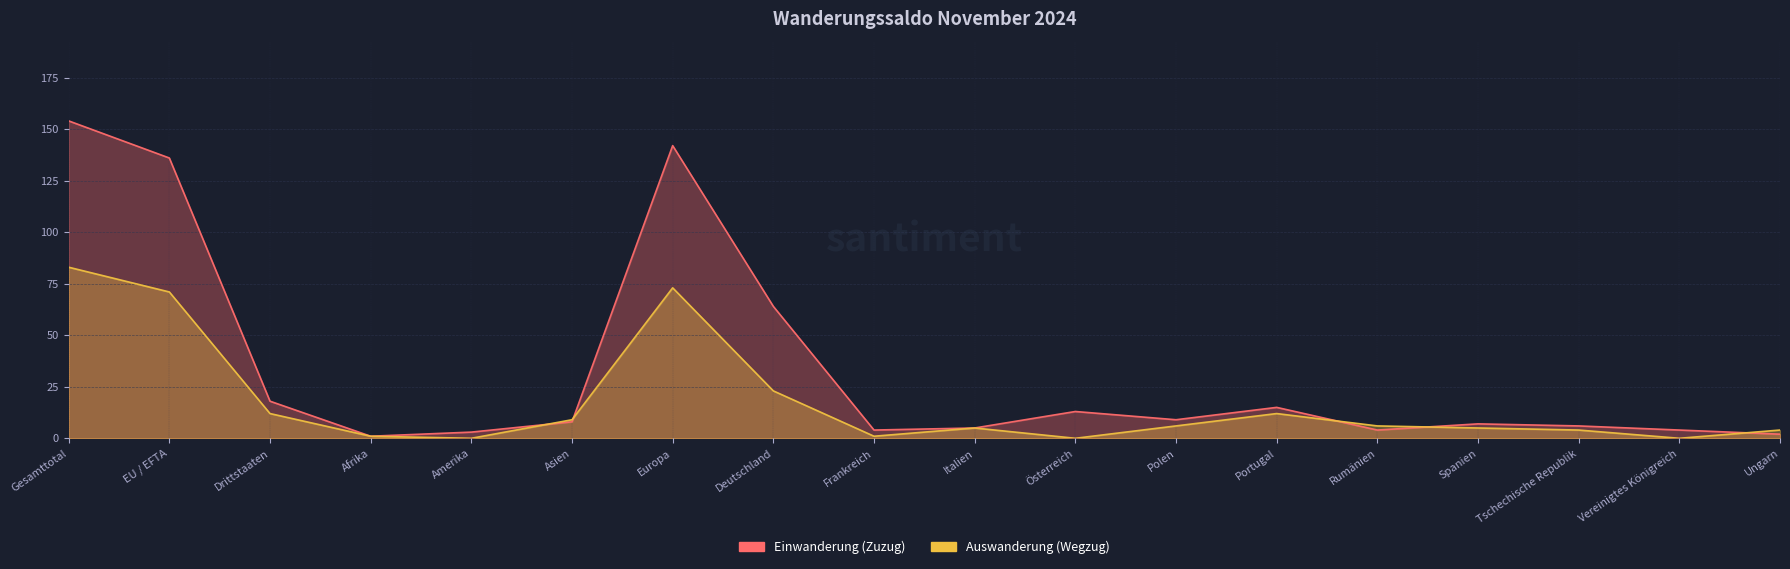

Where does the Einwanderung (Zuzug) series first go above 8?

Gesamttotal